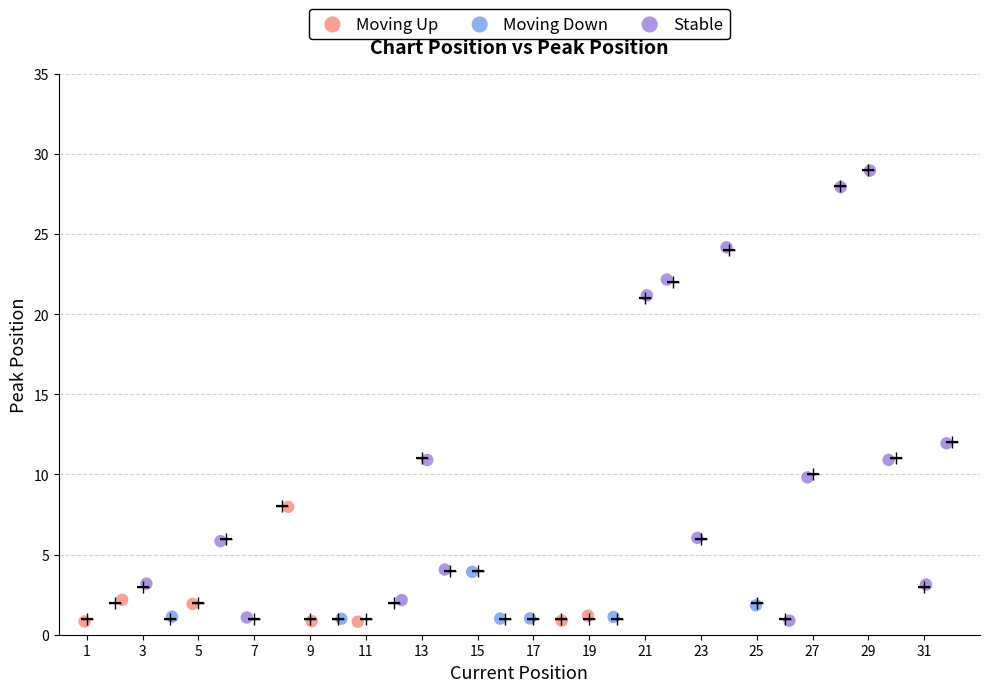

Which series has the largest Y range (max minus min)?

Stable